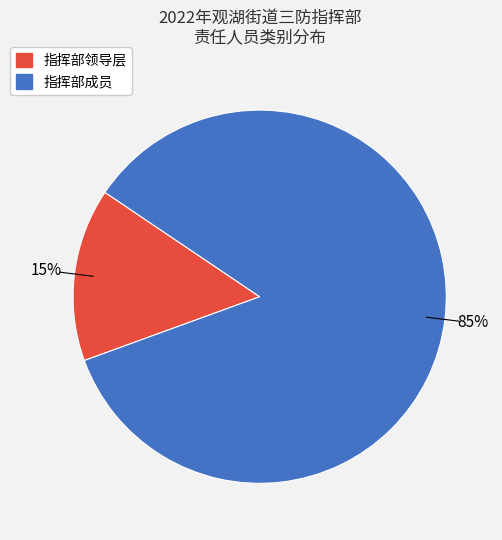

Does any single category account for the majority?

Yes